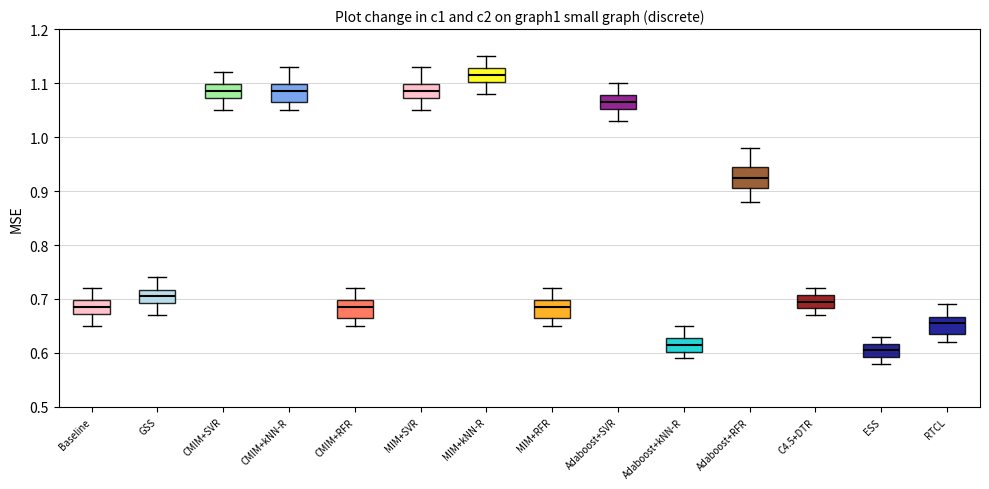

Reading left to right, transcribe this box plot: for each box, give where its median line is, the range the box spans, and where its two whiskers end, as read against the y-axis. The values are not printed on the chart, so give them approximately, as read against the axis.

Baseline: median 0.69, box 0.67 to 0.70, whiskers 0.65 to 0.72
GSS: median 0.71, box 0.69 to 0.72, whiskers 0.67 to 0.74
CMIM+SVR: median 1.09, box 1.07 to 1.10, whiskers 1.05 to 1.12
CMIM+kNN-R: median 1.09, box 1.07 to 1.10, whiskers 1.05 to 1.13
CMIM+RFR: median 0.69, box 0.67 to 0.70, whiskers 0.65 to 0.72
MIM+SVR: median 1.09, box 1.07 to 1.10, whiskers 1.05 to 1.13
MIM+kNN-R: median 1.12, box 1.10 to 1.13, whiskers 1.08 to 1.15
MIM+RFR: median 0.69, box 0.67 to 0.70, whiskers 0.65 to 0.72
Adaboost+SVR: median 1.07, box 1.05 to 1.08, whiskers 1.03 to 1.10
Adaboost+kNN-R: median 0.62, box 0.60 to 0.63, whiskers 0.59 to 0.65
Adaboost+RFR: median 0.93, box 0.91 to 0.95, whiskers 0.88 to 0.98
C4.5+DTR: median 0.70, box 0.68 to 0.71, whiskers 0.67 to 0.72
ESS: median 0.61, box 0.59 to 0.62, whiskers 0.58 to 0.63
RTCL: median 0.66, box 0.64 to 0.67, whiskers 0.62 to 0.69